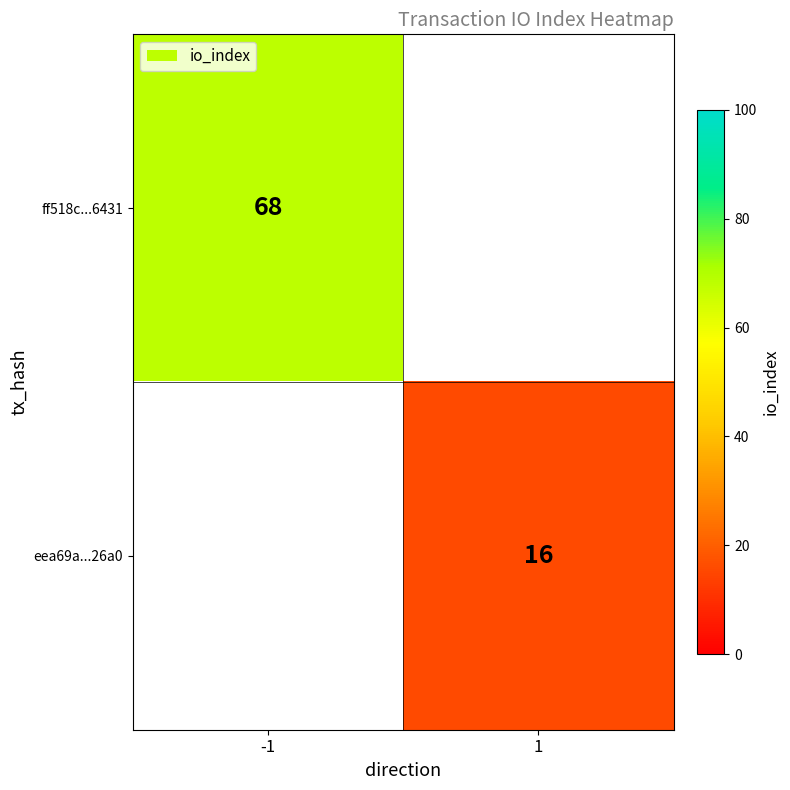

The value of ff518c...6431 at -1 is 46. True or false?

False